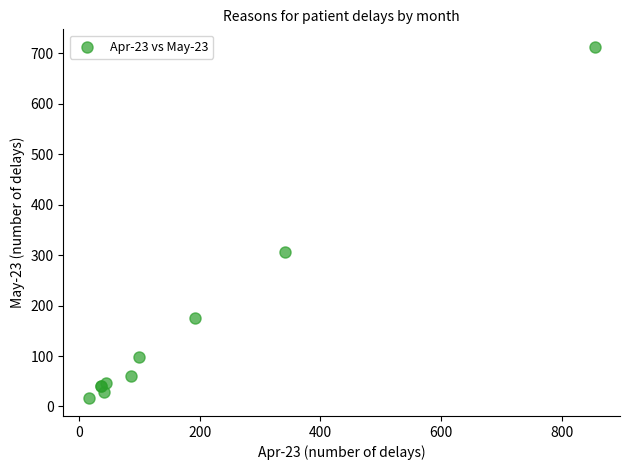

What Y value in the scatter plot is closest to 364?

306